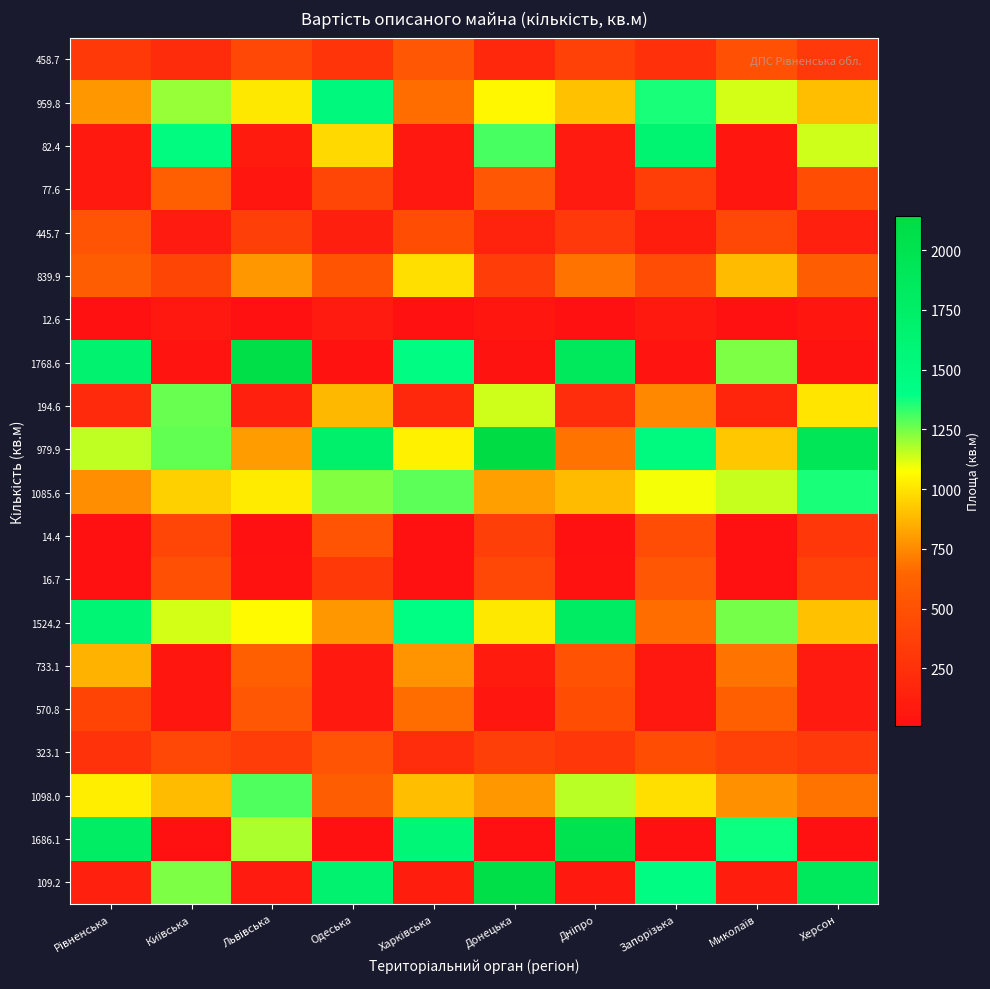

Rank the series at Херсон from highest to lowest value.

979.9, 109.2, 1085.6, 82.4, 194.6, 1524.2, 959.8, 1098.0, 839.9, 77.6, 16.7, 458.7, 323.1, 14.4, 445.7, 570.8, 733.1, 12.6, 1768.6, 1686.1